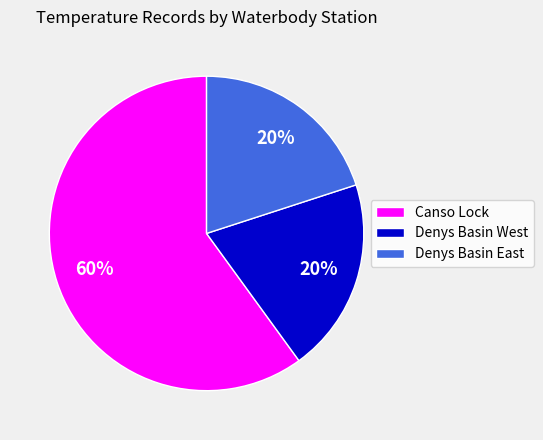

To the nearest percent, what is the average slice percentage?

33%